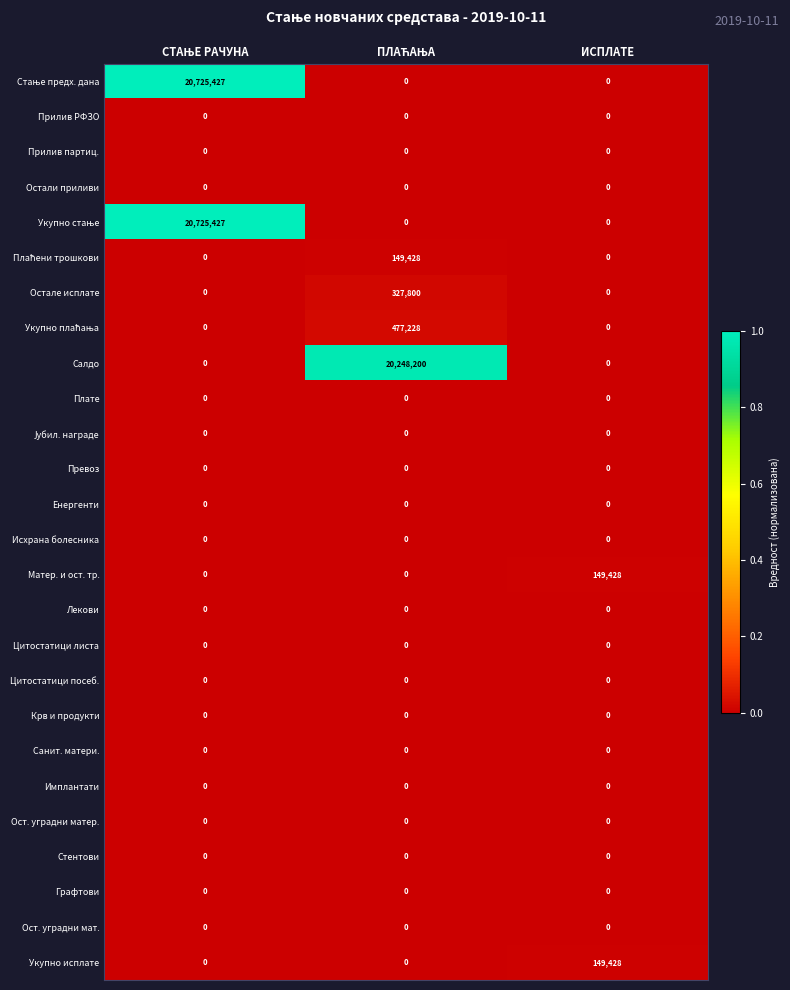

What is the highest value of the Остале исплате series?

327800